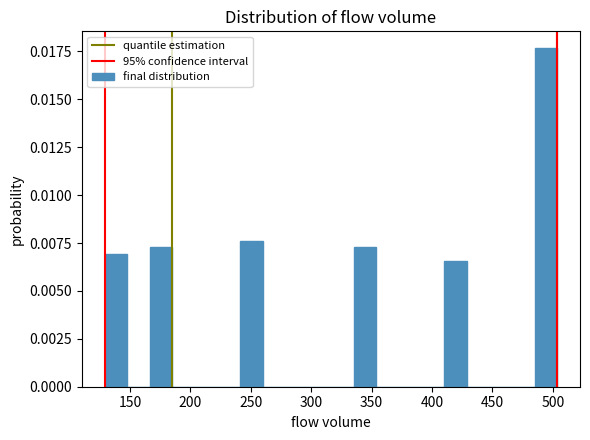

Around what value on the x-axis is the tallest bar? Give the approximate position of its centre, as read against the axis.

495